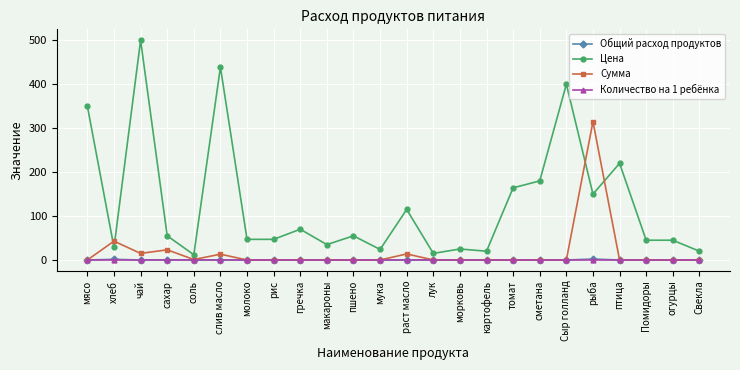

At which label does Цена first exceed 55?

мясо